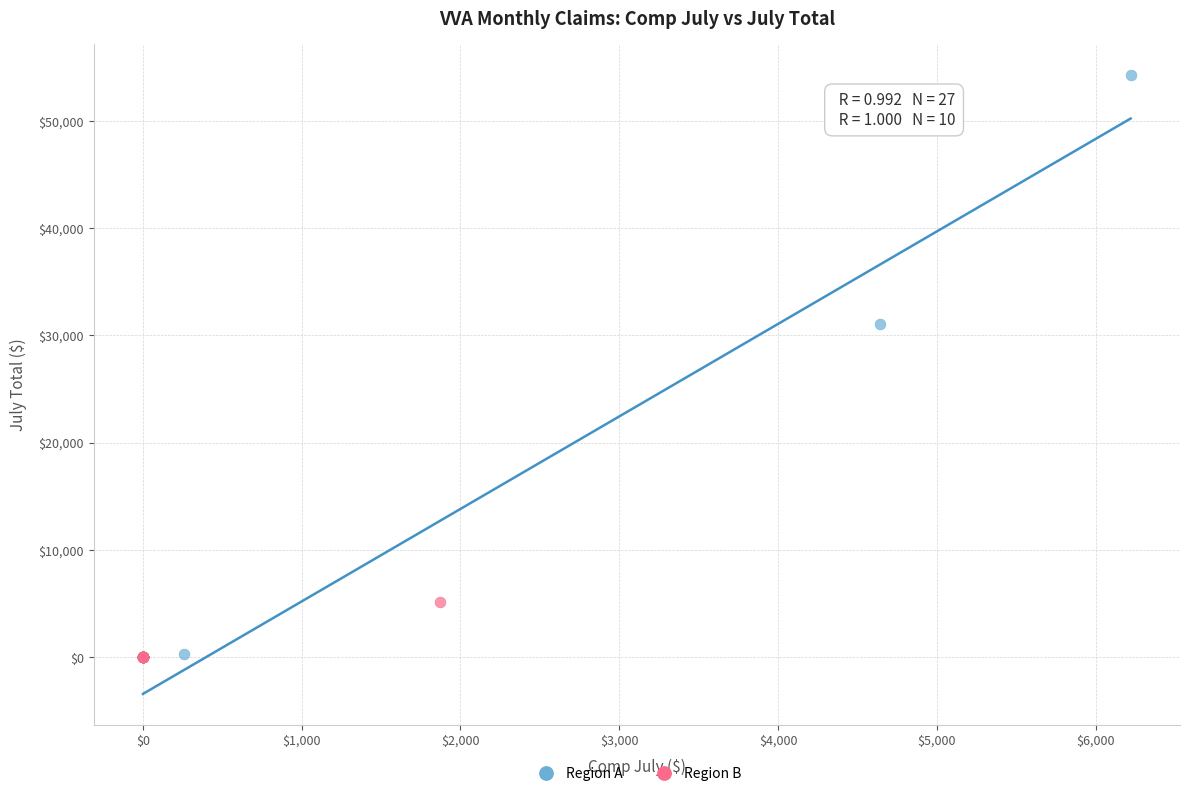

Which series reaches the maximum Y coordinate?

Region A